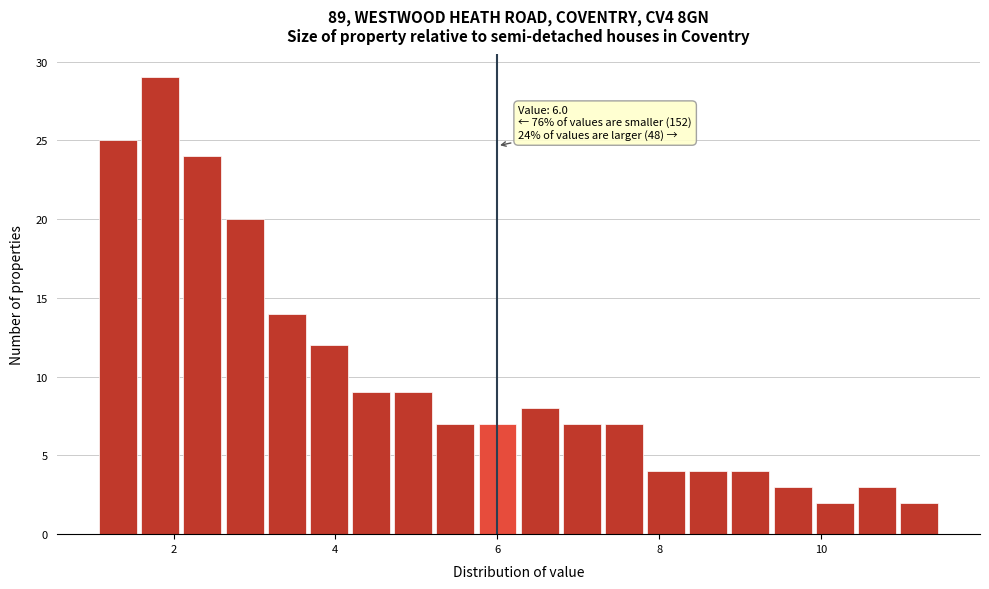

Around what value on the x-axis is the tallest bar? Give the approximate position of its centre, as read against the axis.

1.8